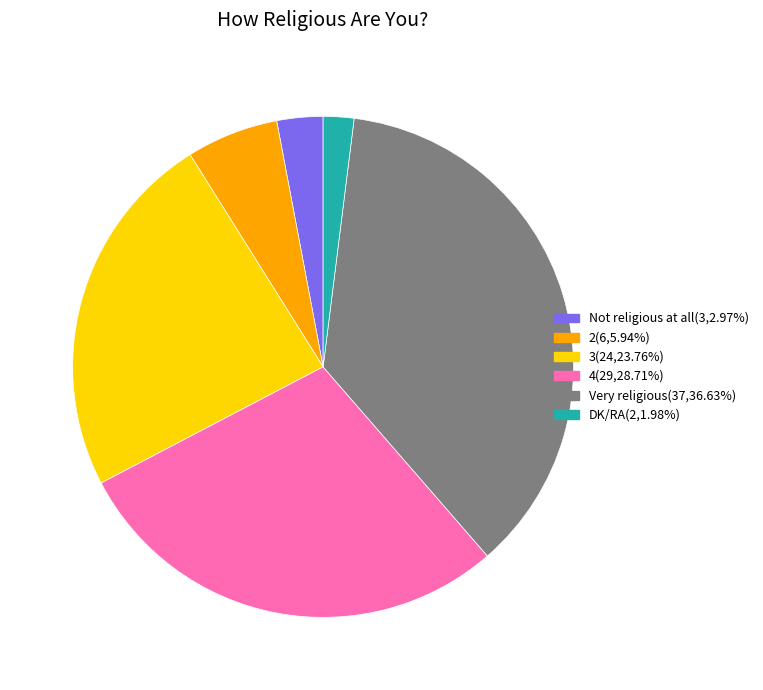

Combined, do 2 and 3 account for over 50%?

No